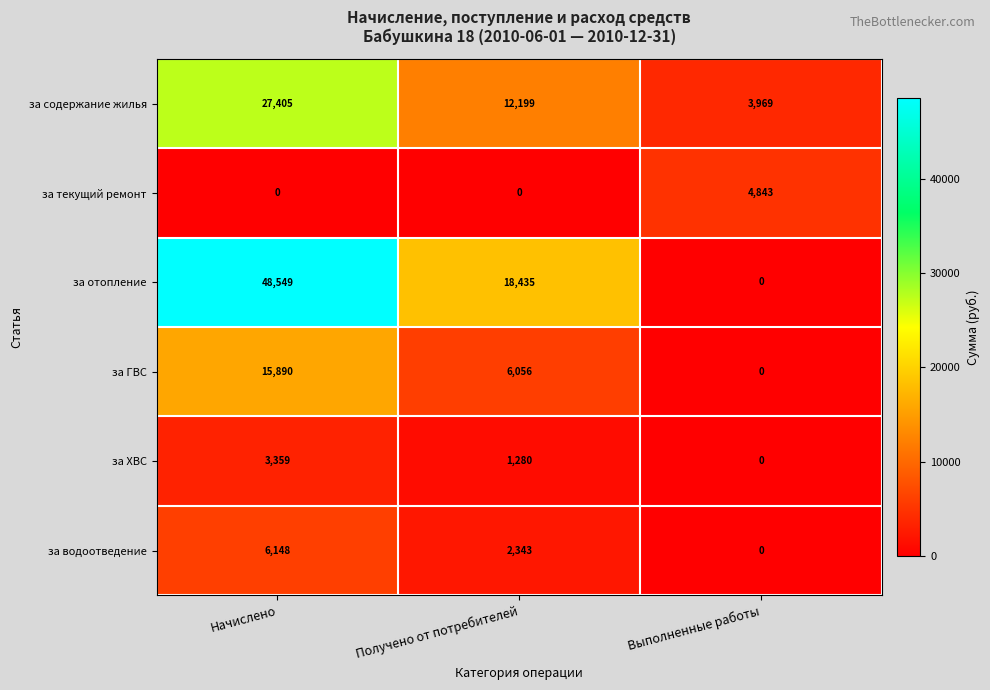

Reading left to right, extract all data points from this chart.

за содержание жилья: Начислено=27405	Получено от потребителей=12199	Выполненные работы=3969
за текущий ремонт: Начислено=0	Получено от потребителей=0	Выполненные работы=4843
за отопление: Начислено=48549	Получено от потребителей=18435	Выполненные работы=0
за ГВС: Начислено=15890	Получено от потребителей=6056	Выполненные работы=0
за ХВС: Начислено=3359	Получено от потребителей=1280	Выполненные работы=0
за водоотведение: Начислено=6148	Получено от потребителей=2343	Выполненные работы=0